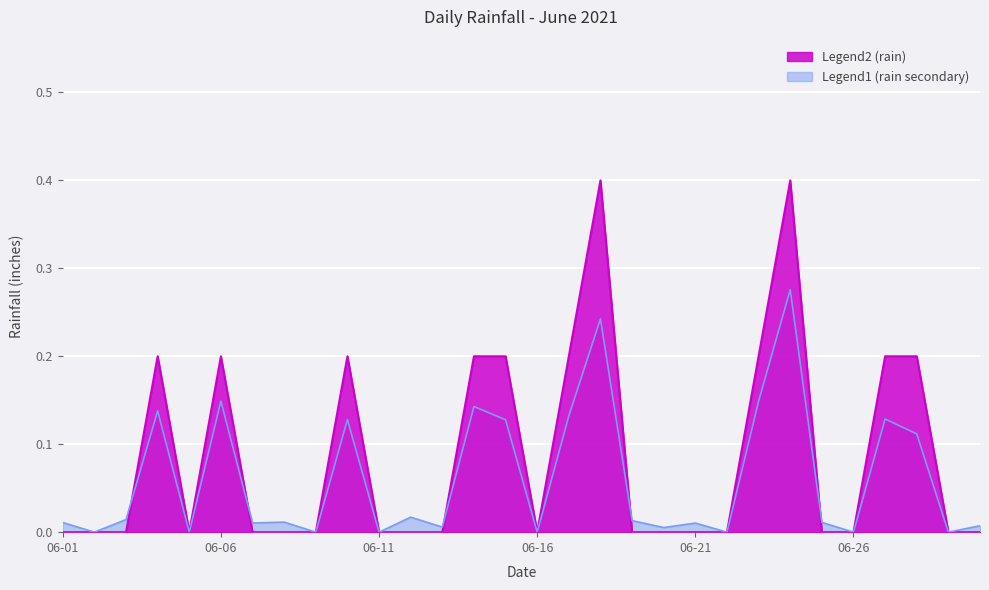

What is the average value?

0.1